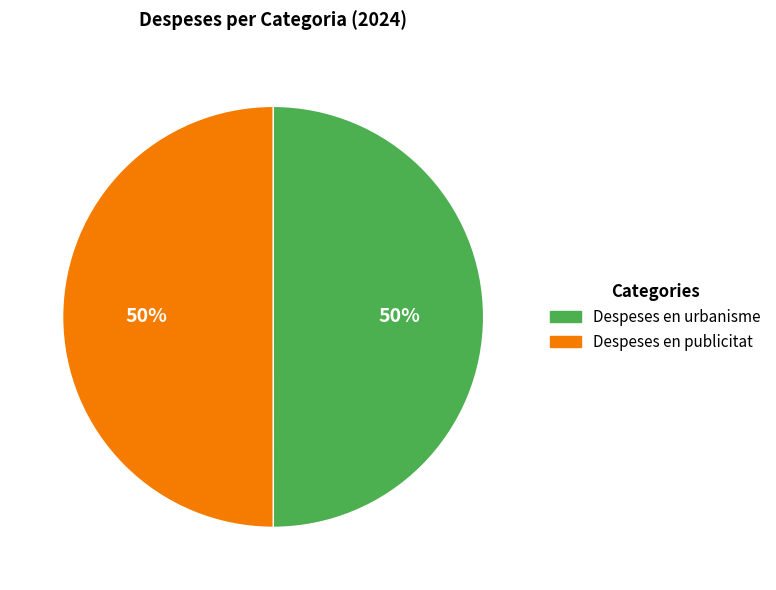

Do Despeses en publicitat and Despeses en urbanisme together represent more than half of the pie?

Yes